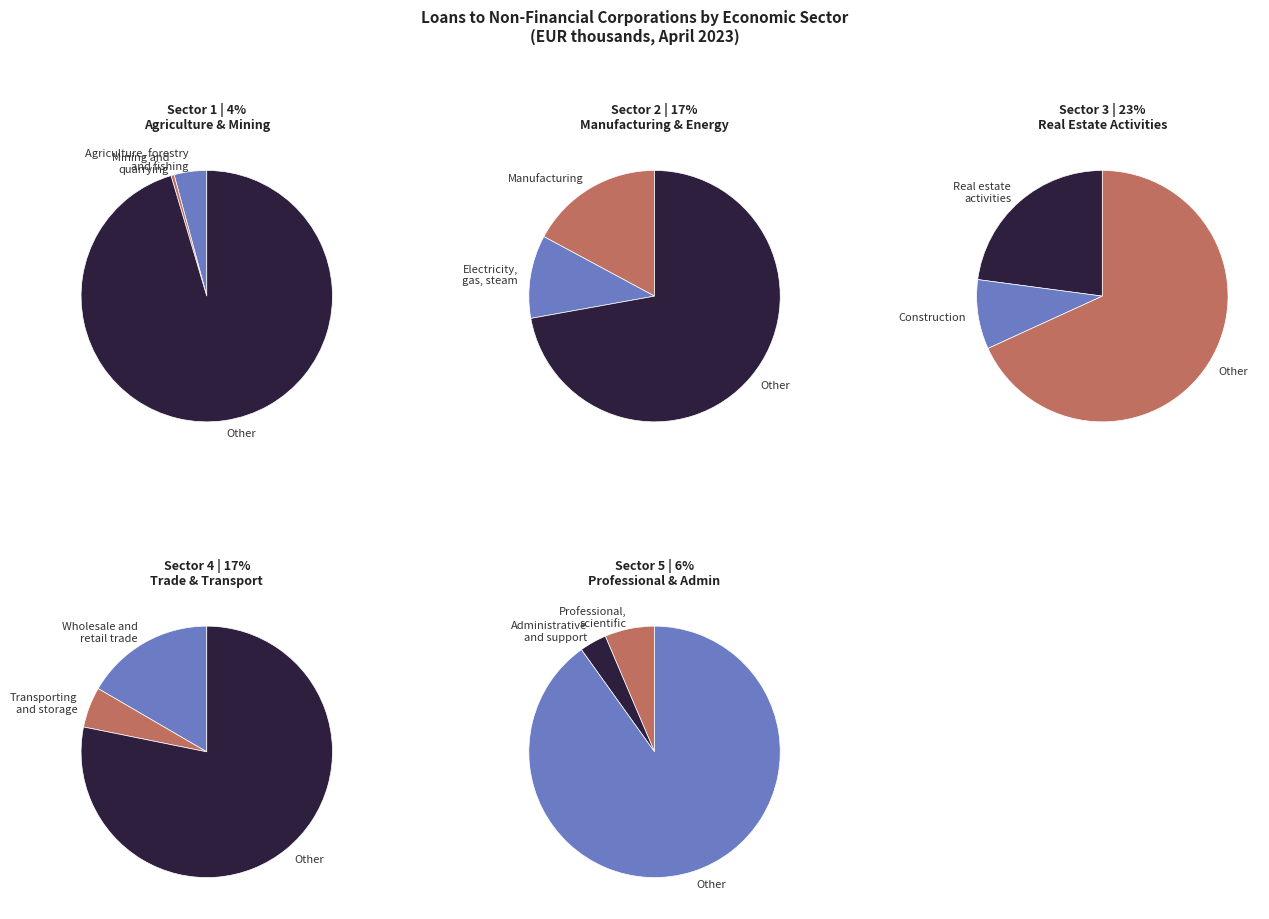

What percentage is NOT represented by Real estate activities?

77.1%